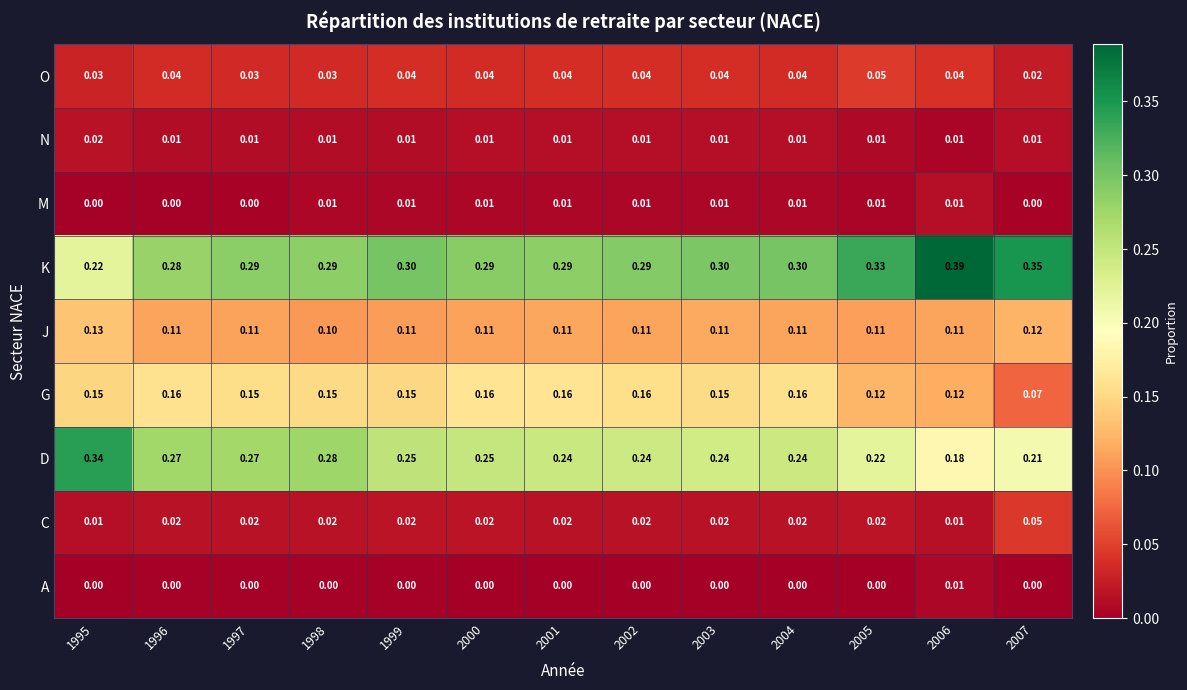

Which series changed the most between 1995 and 2004?

D